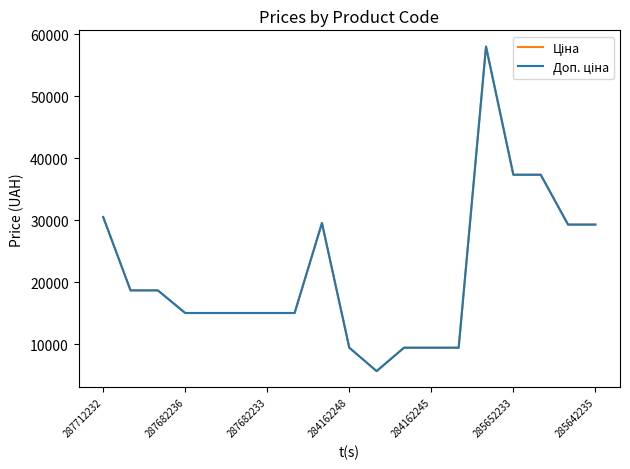

Does the chart have visible grid lines?

No